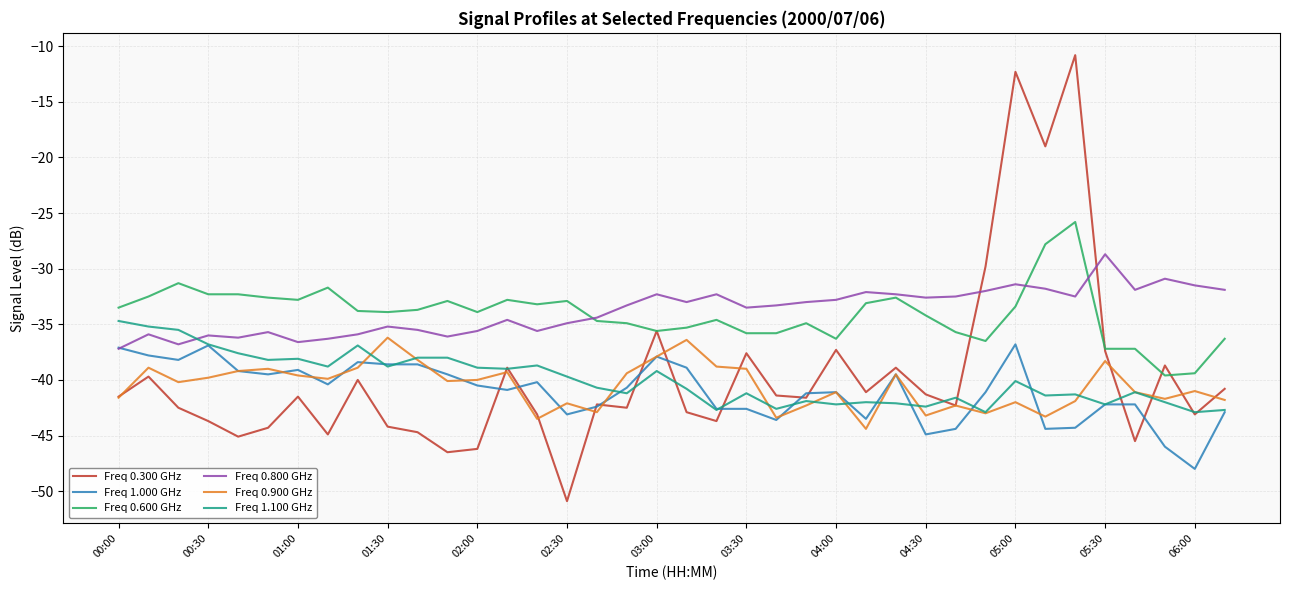

What is the smallest value displayed?

-50.9